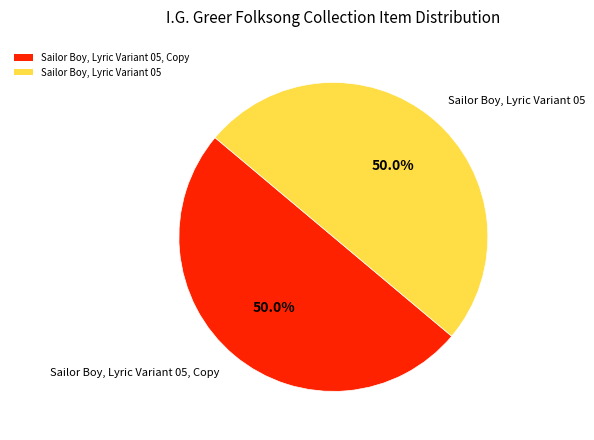

Combined, do Sailor Boy, Lyric Variant 05, Copy and Sailor Boy, Lyric Variant 05 account for over 50%?

Yes